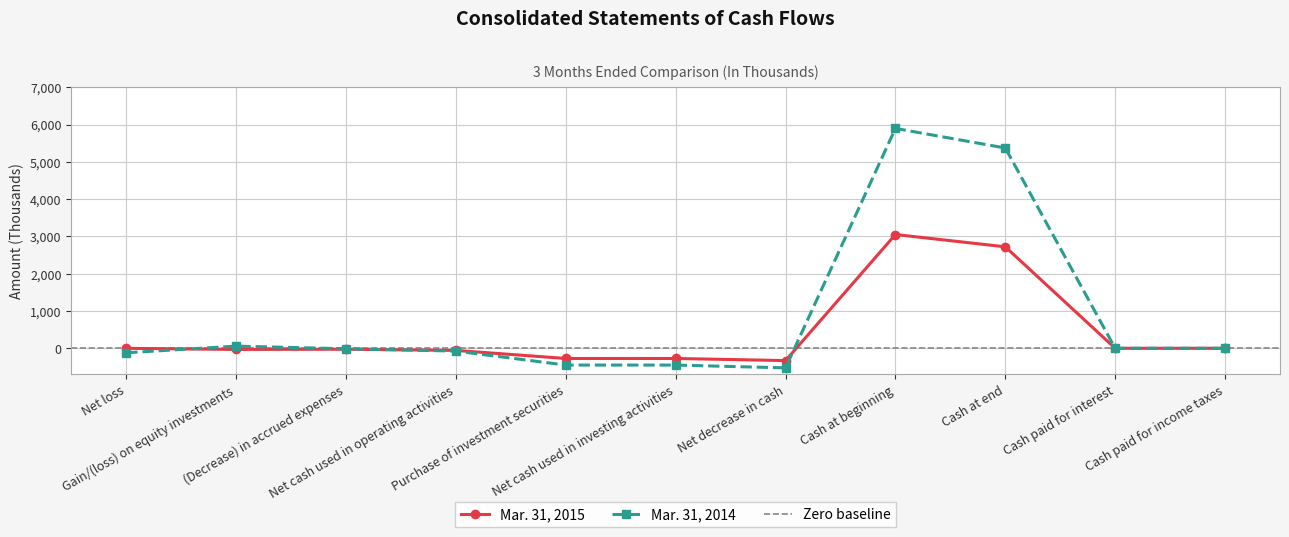

Which category has the lowest value across all series?

Net decrease in cash